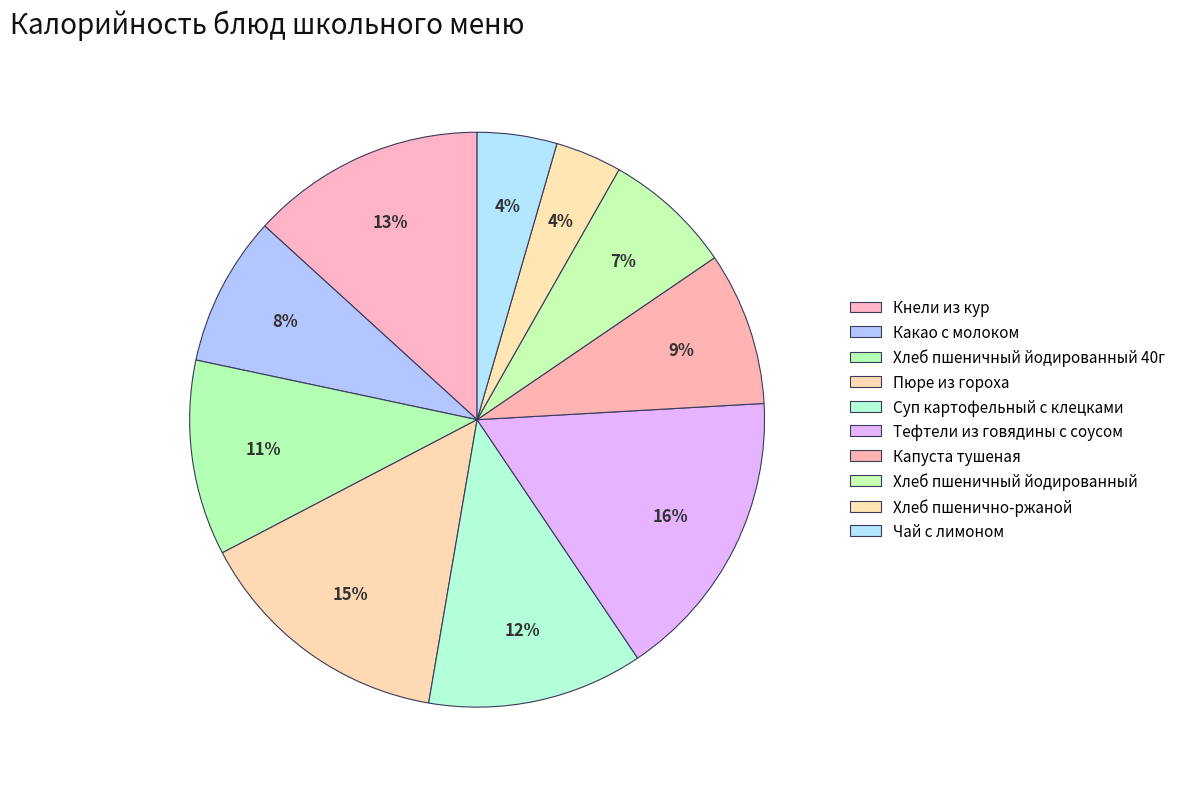

Count the number of slices in the pie.

10